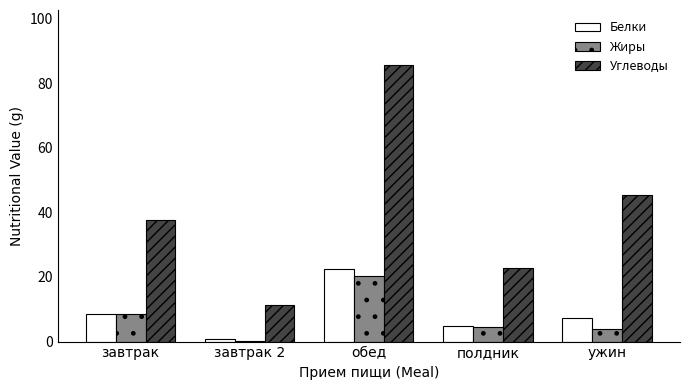

True or false: Белки has a value of 11.3 at обед.

False